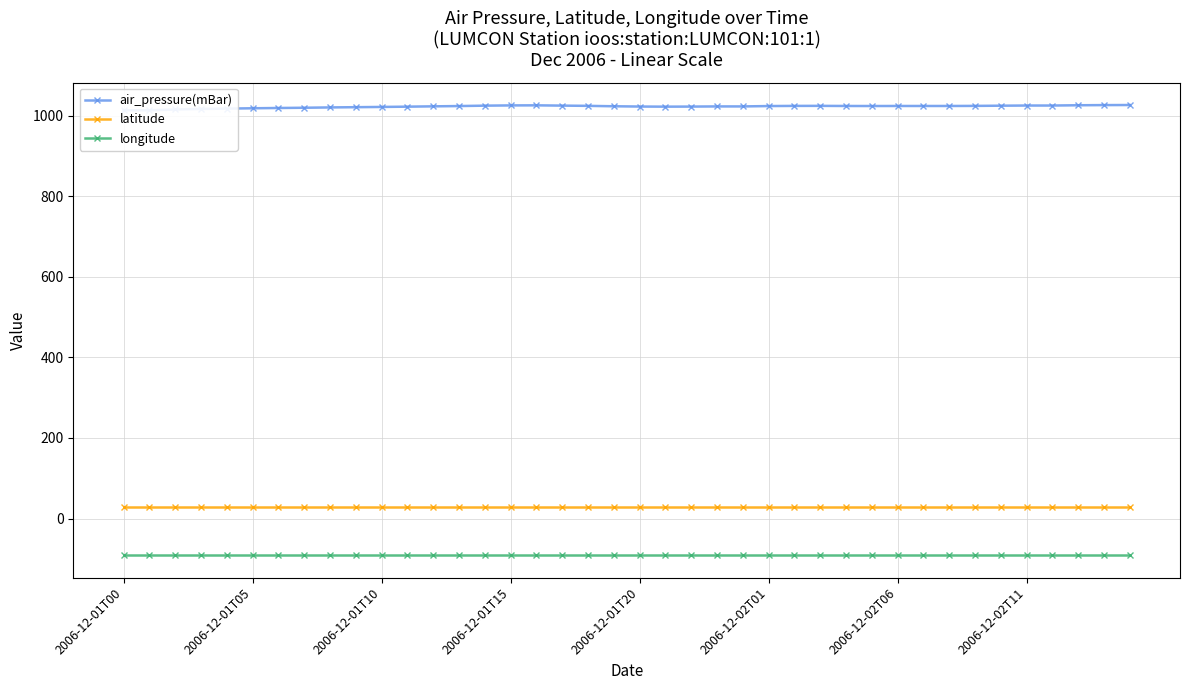

What is the value of the longitude point at the 29th from the left?

-90.7